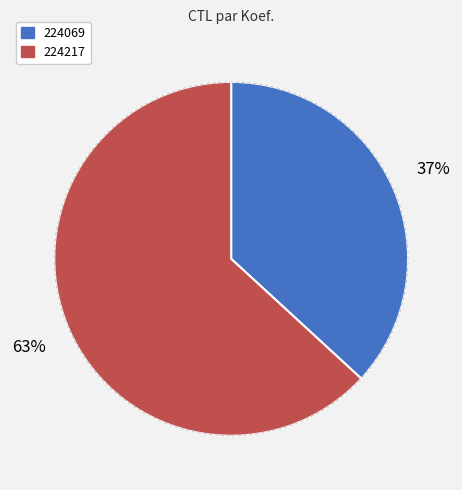

Which slice is the smallest?

224069